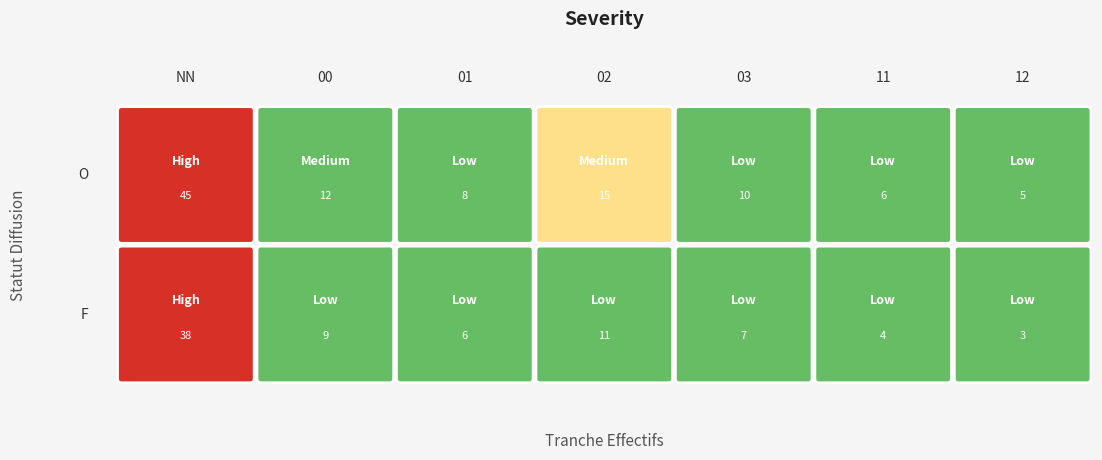

What is the difference between the maximum and second lowest values in the O series?

39